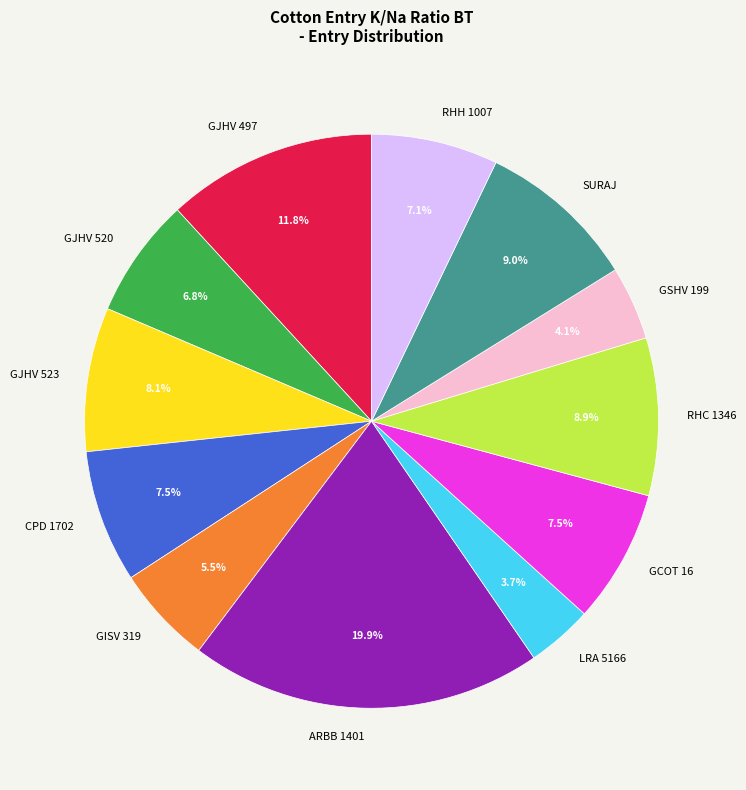

Is there any slice that represents more than half of the pie?

No